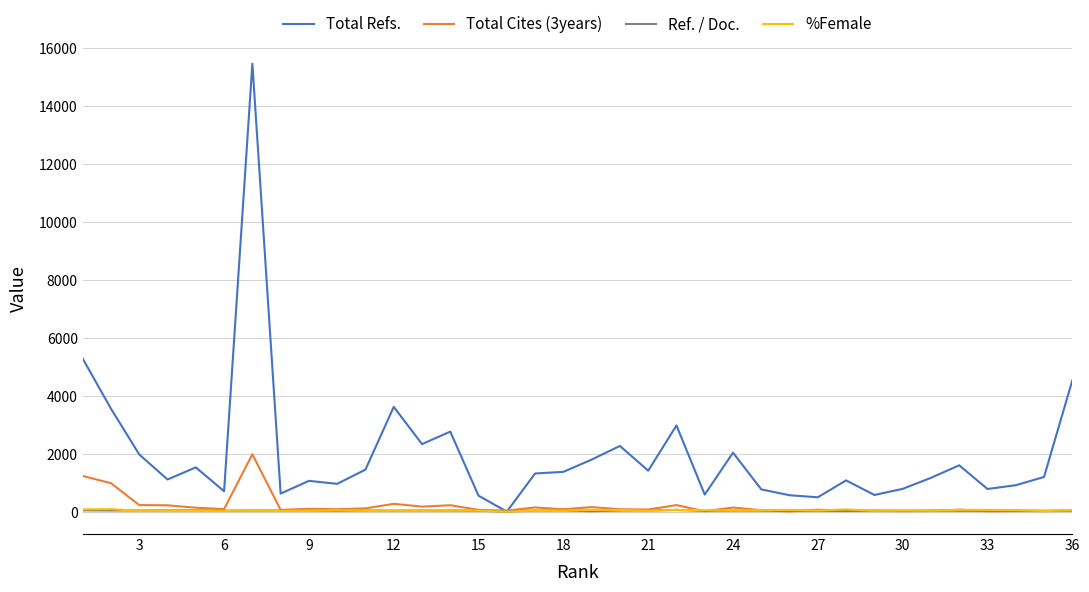

What is the maximum value shown in the chart?

15444.0